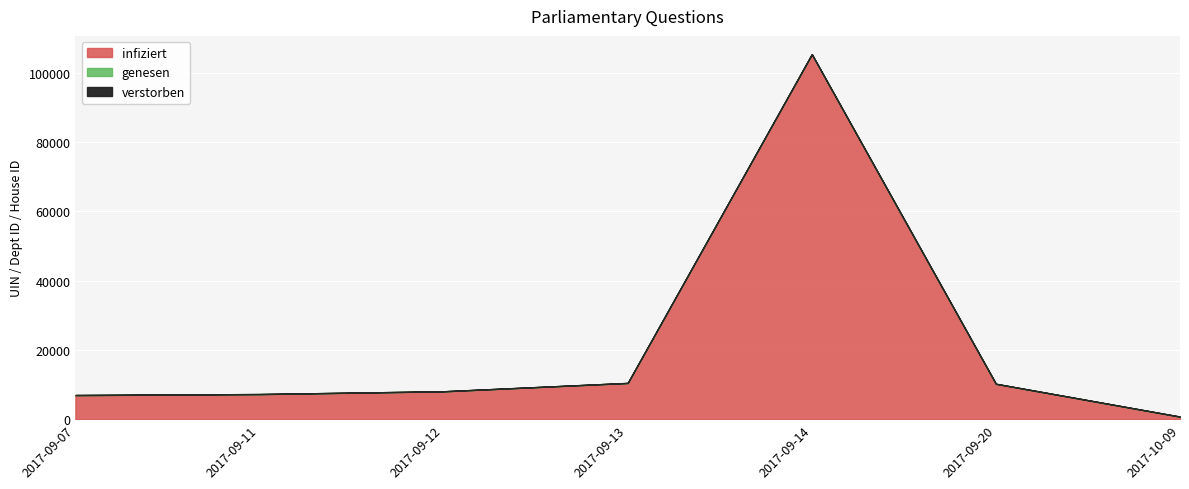

True or false: infiziert and verstorben intersect in this chart.

False